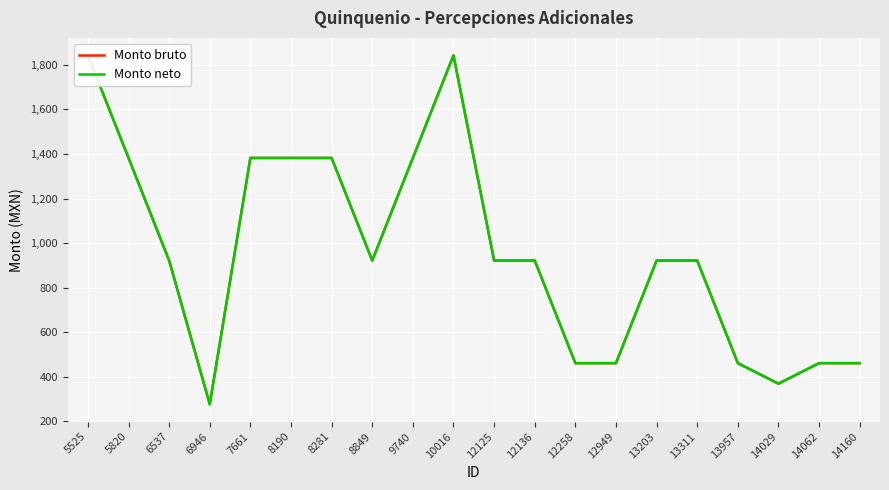

True or false: Monto neto and Monto bruto cross at least once.

False